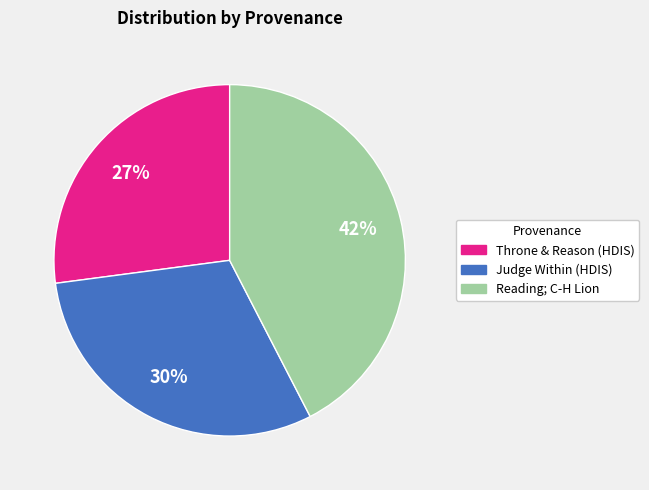

Is there a majority slice in this chart?

No